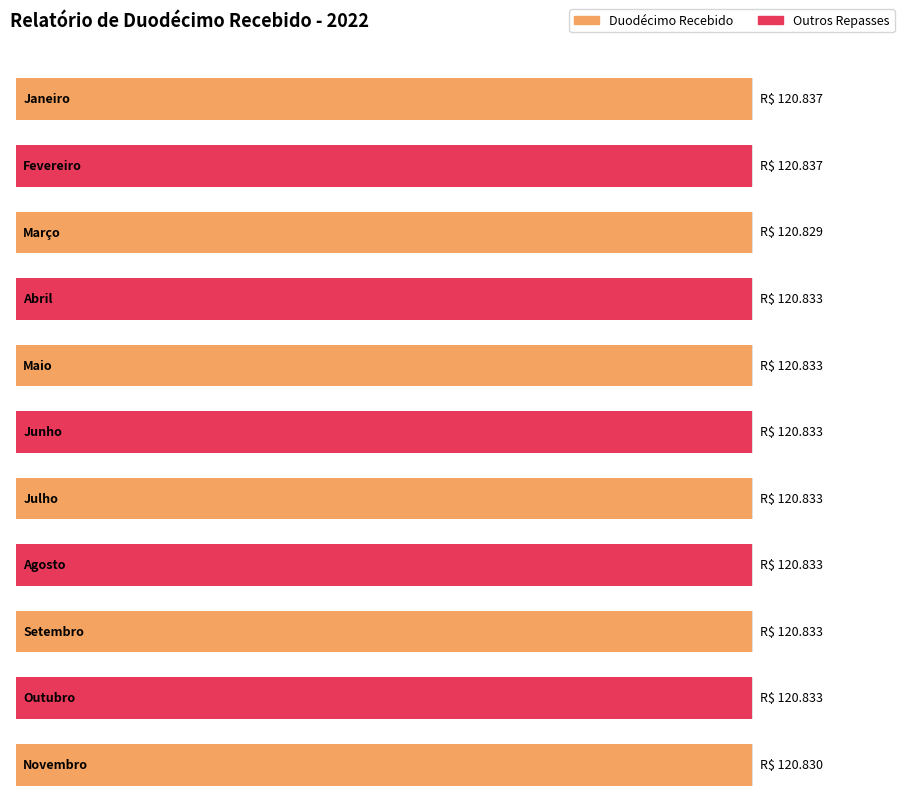

What is the spread (max minus min) of values at Setembro?

120833